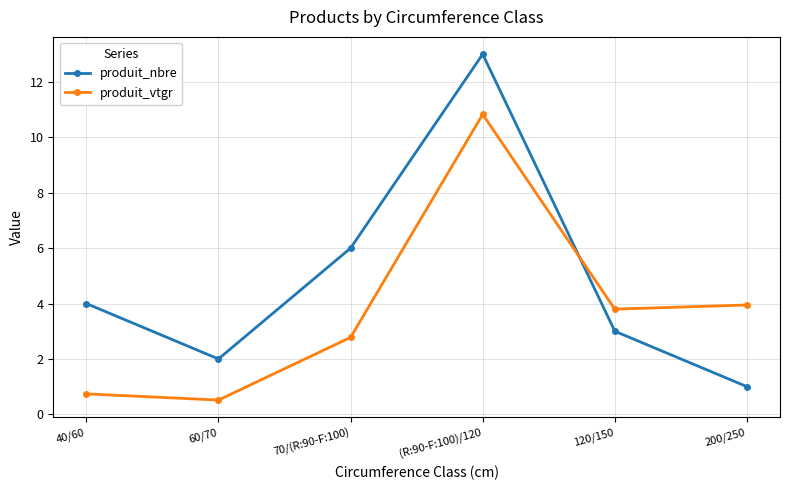

The value of produit_vtgr at 70/(R:90-F:100) is 1.6. True or false?

False